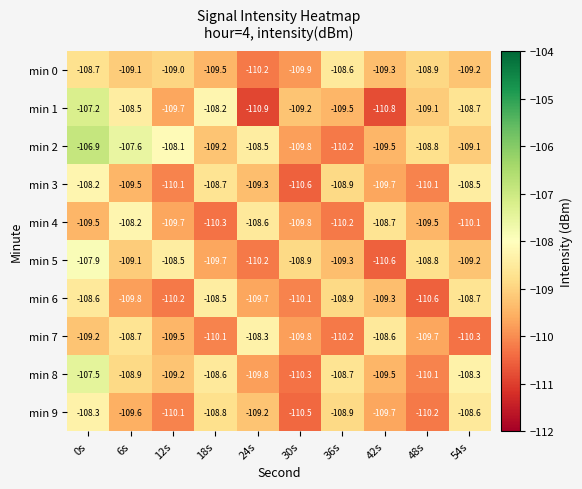

Which series changed the most between 12s and 54s?

min 3